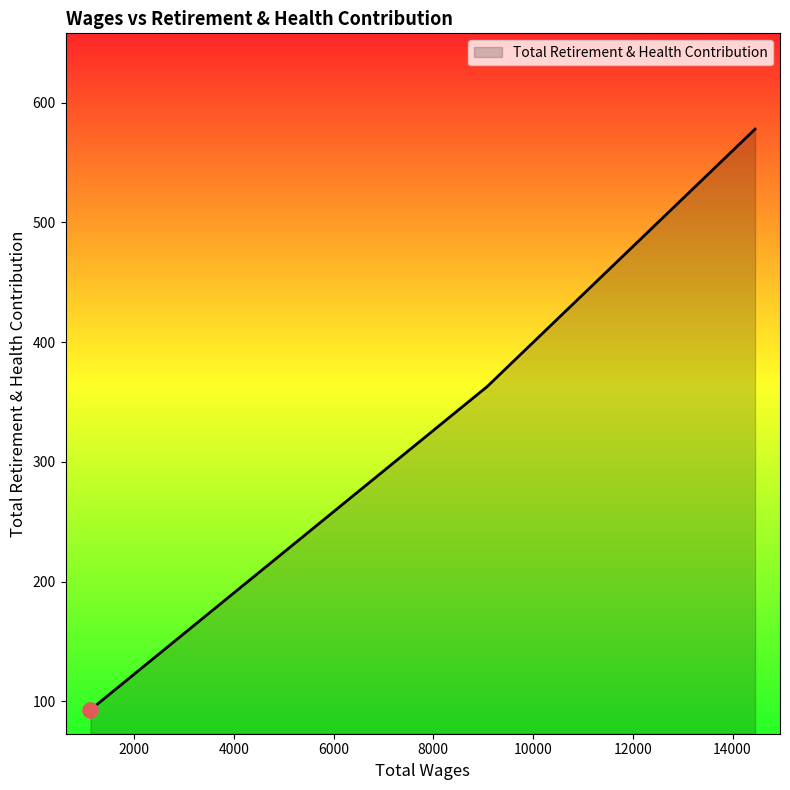

What is the smallest value displayed?

93